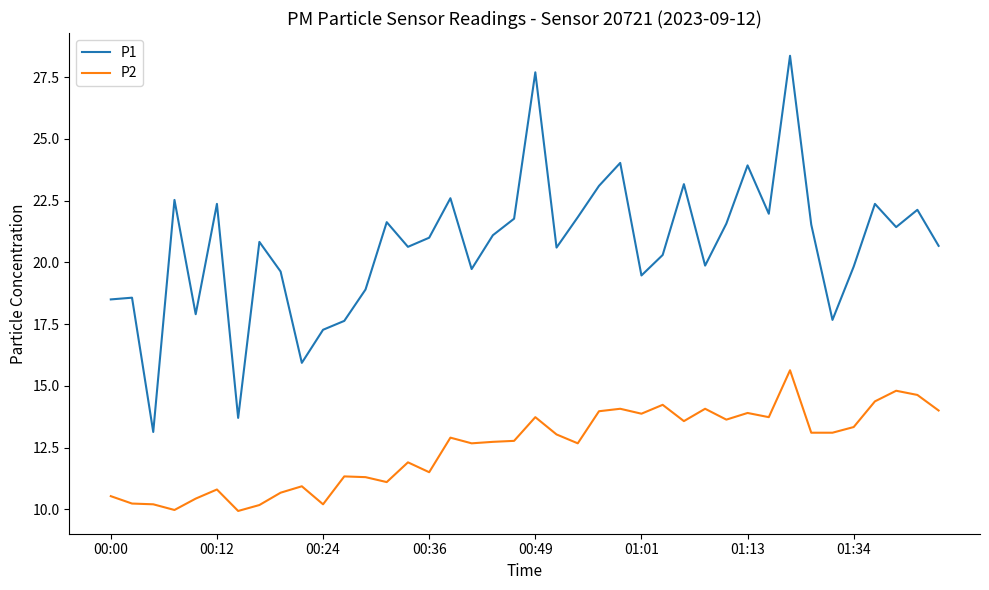

Which series has the largest total across all categories?

P1